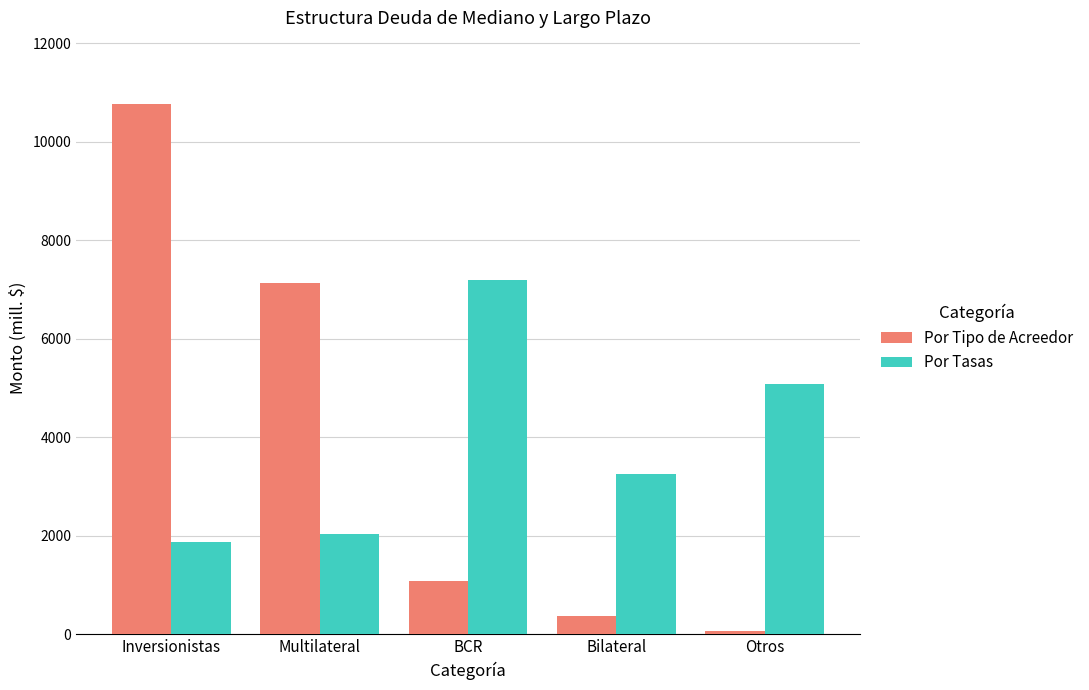

What is the difference between the maximum and minimum values in the Por Tipo de Acreedor series?

10685.8